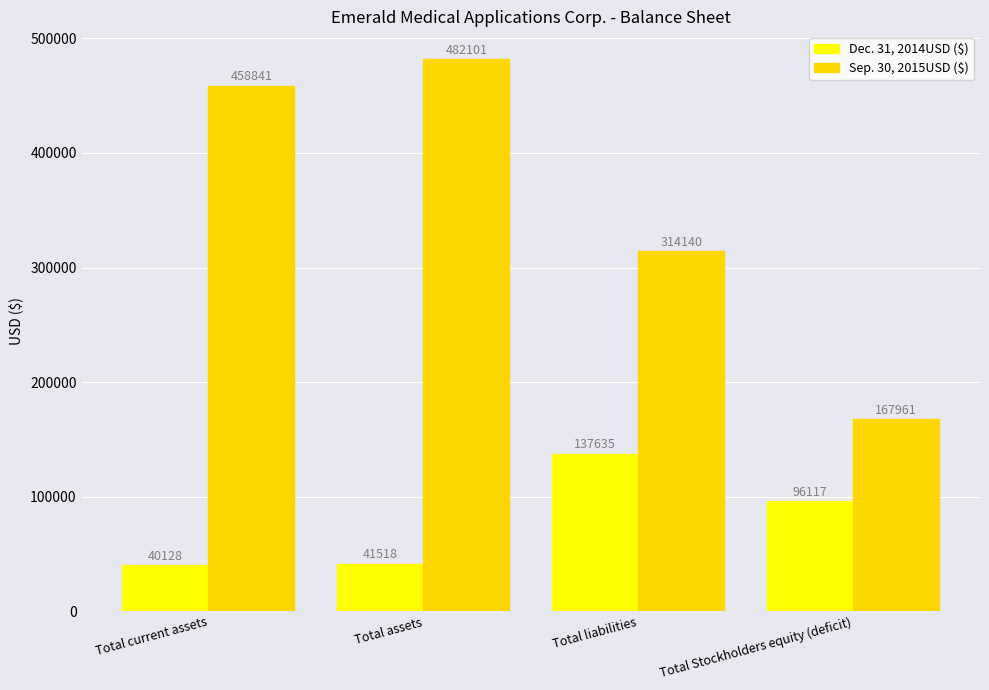

Which series has the largest total across all categories?

Sep. 30, 2015USD ($)